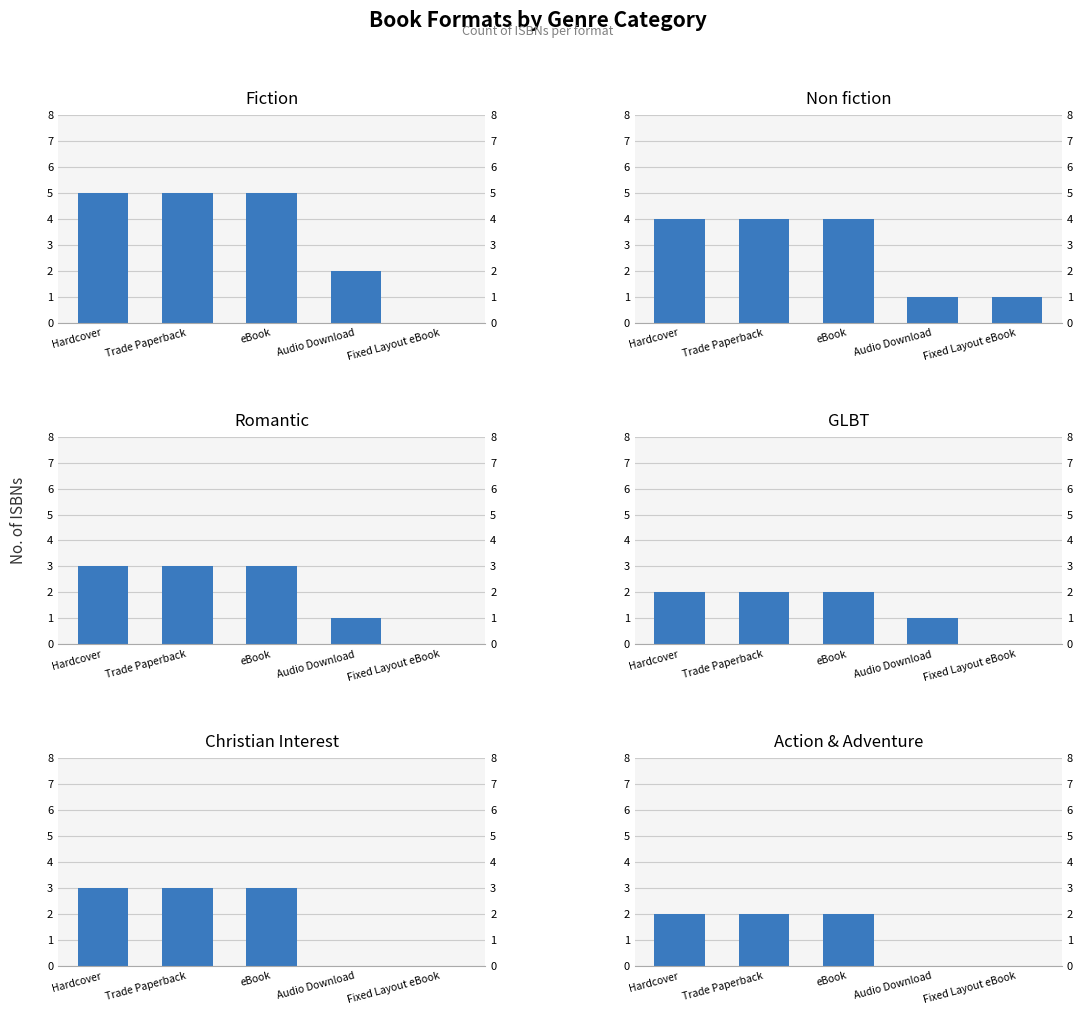

What is the label of the 5th bar from the right?

Hardcover